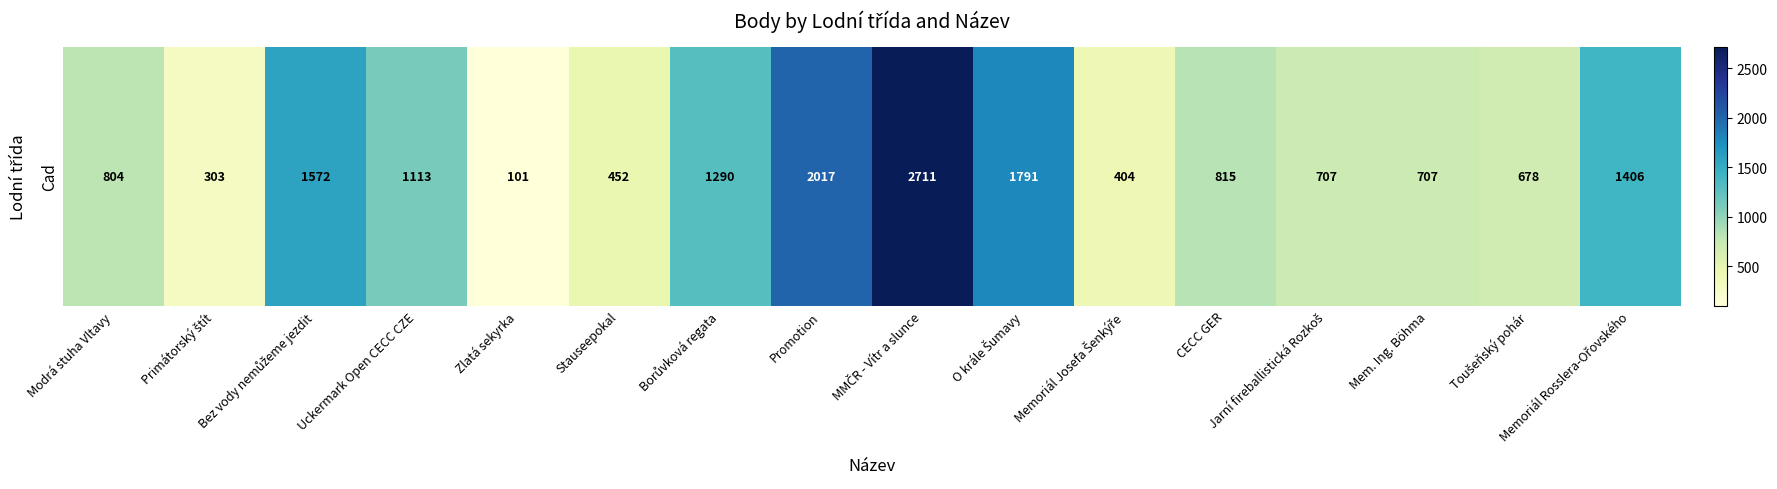

Reading right to left, what are all the values shown in this chart?

Memoriál Rosslera-Ořovského=1406	Toušeňský pohár=678	Mem. Ing. Böhma=707	Jarní fireballistická Rozkoš=707	CECC GER=815	Memoriál Josefa Šenkýře=404	O krále Šumavy=1791	MMČR - Vítr a slunce=2711	Promotion=2017	Borůvková regata=1290	Stauseepokal=452	Zlatá sekyrka=101	Uckermark Open CECC CZE=1113	Bez vody nemůžeme jezdit=1572	Primátorský štít=303	Modrá stuha Vltavy=804